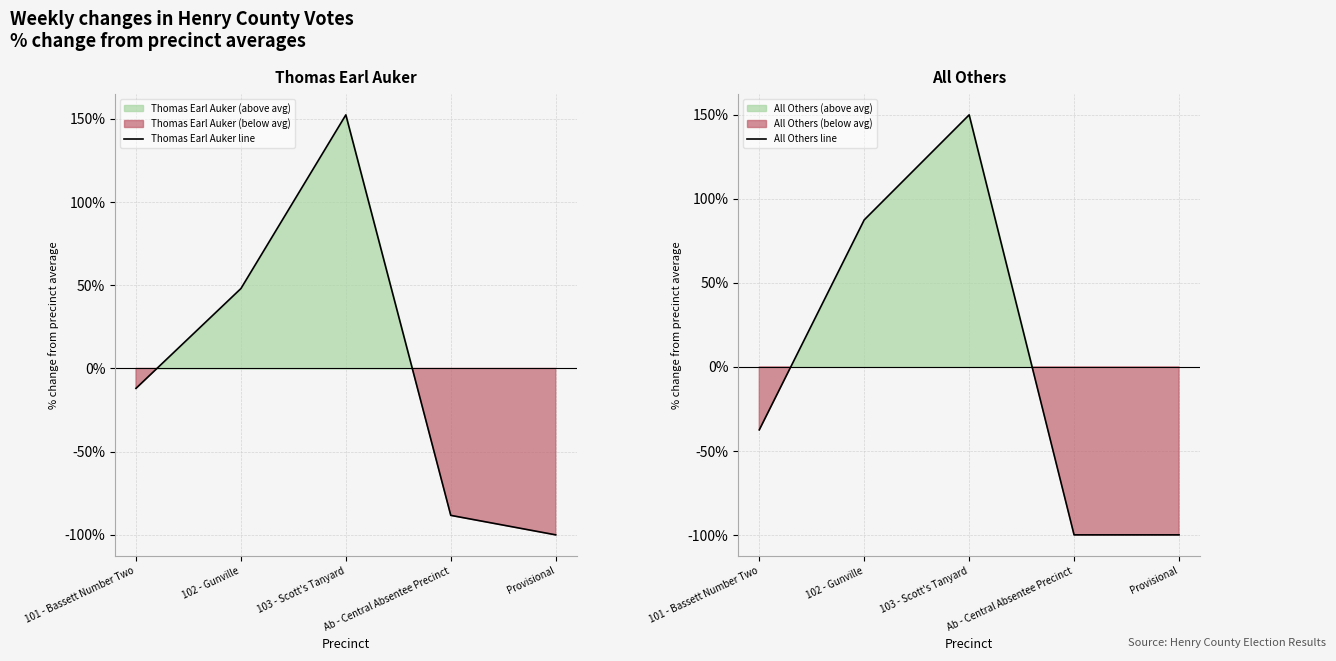

Where is All Others line nearest to the value 24?

101 - Bassett Number Two